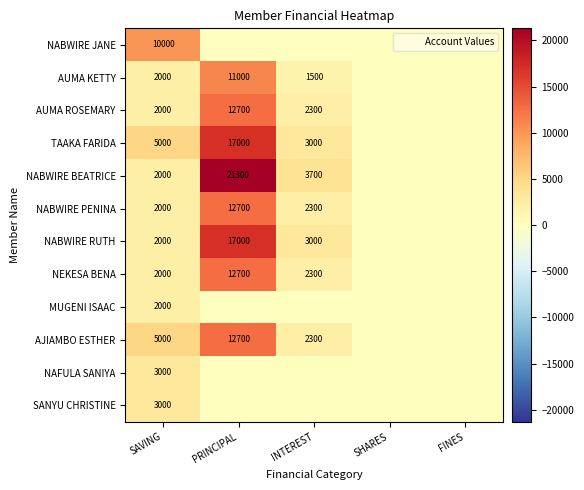

Is it true that NEKESA BENA equals 3115 at SAVING?

False